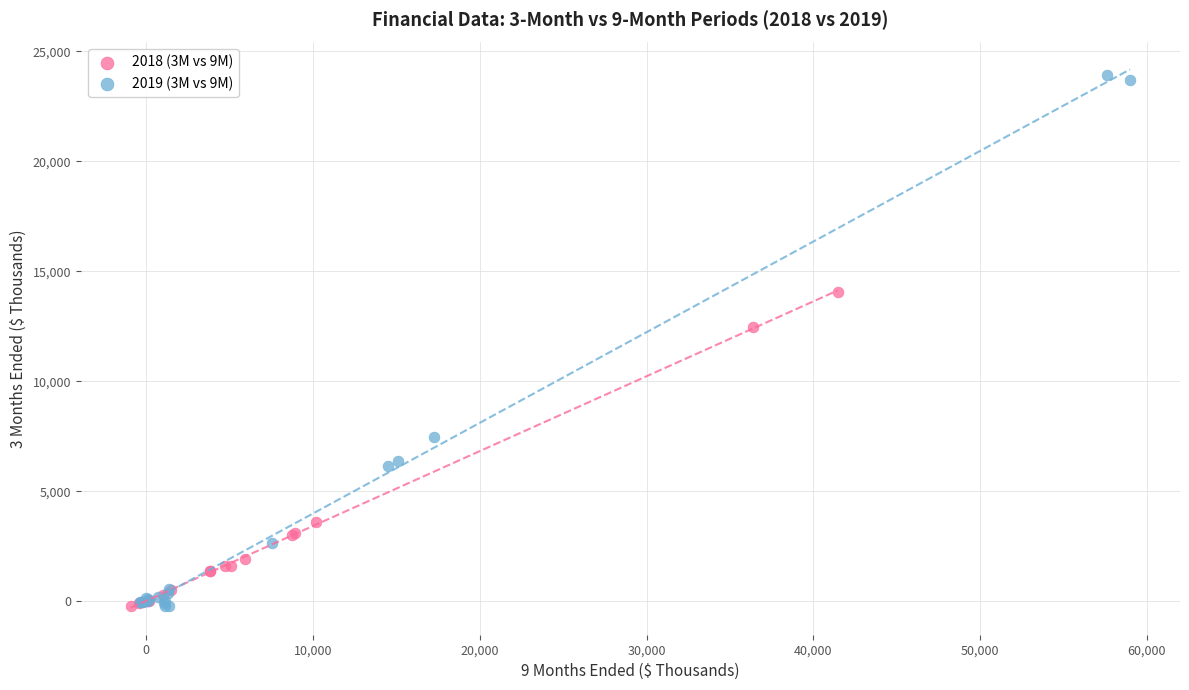

What are all the series names shown in the legend?

2018 (3M vs 9M), 2019 (3M vs 9M)